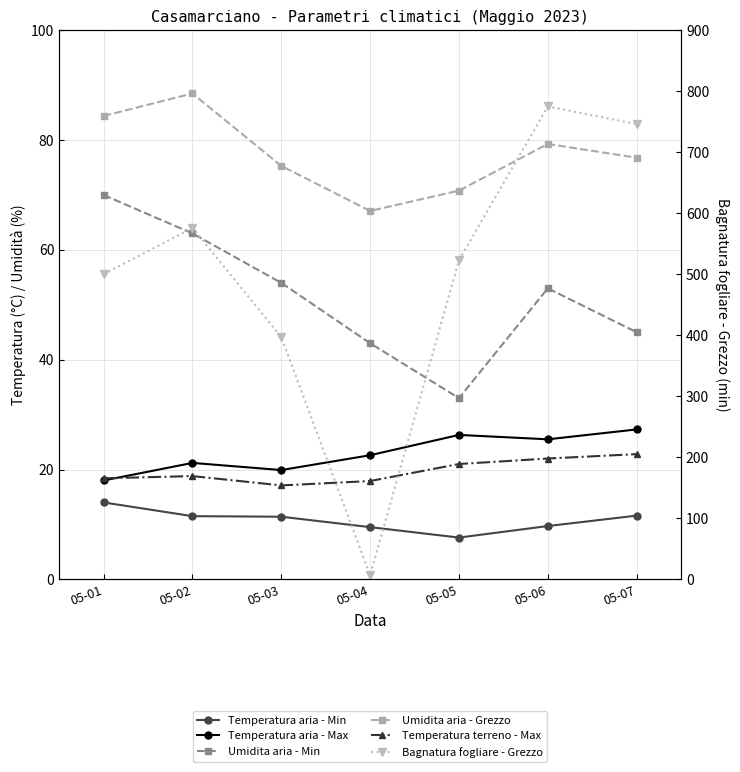

Between 05-01 and 05-03, which is larger?

05-01